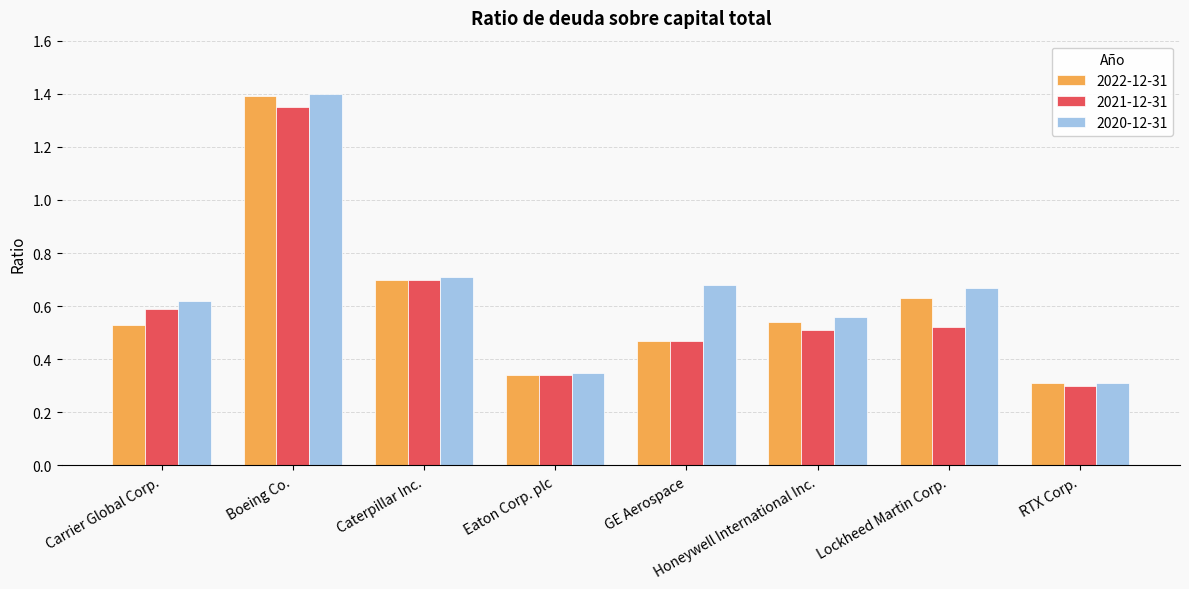

Which series has the largest total across all categories?

2020-12-31